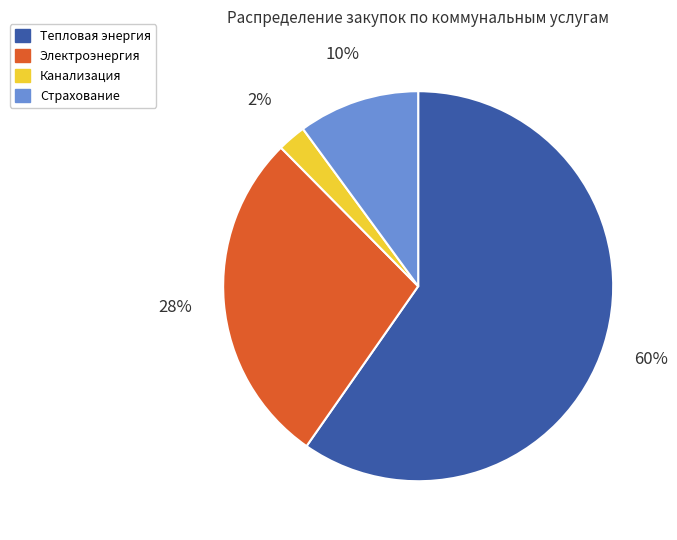

Approximately how many times larger is the value at Электроэнергия compared to Страхование?

2.8